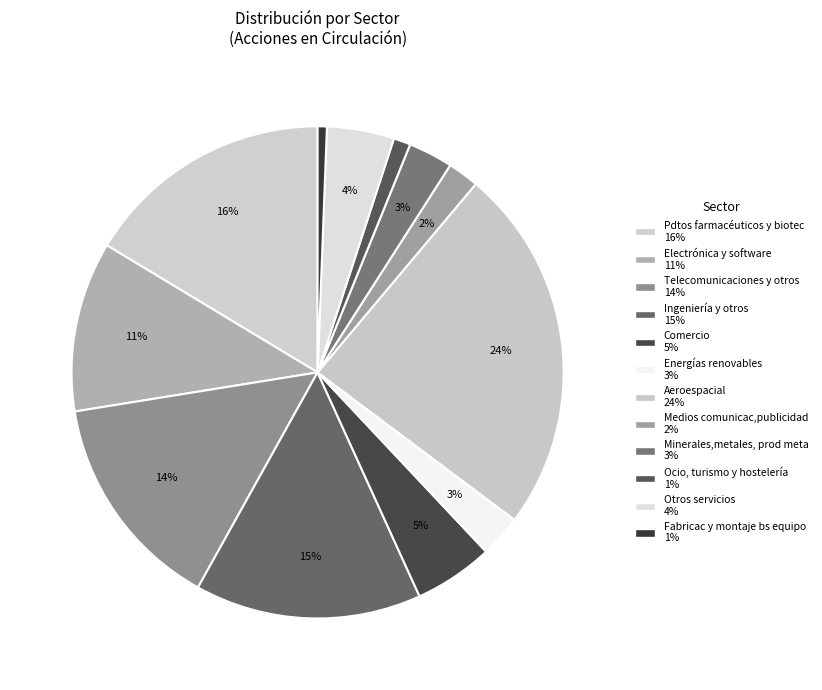

How many slices are in this pie chart?

12